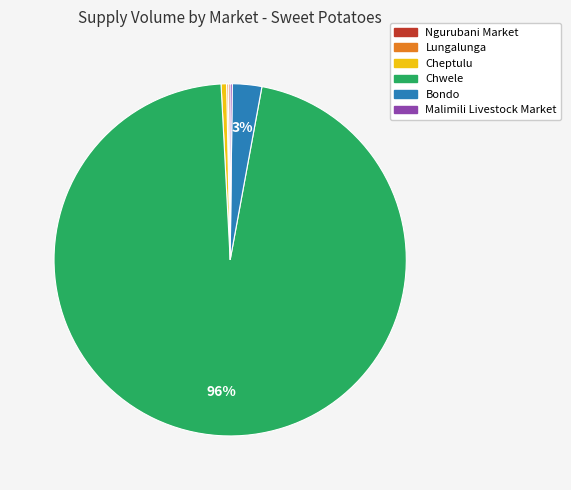

What is the largest slice in the pie chart?

Chwele